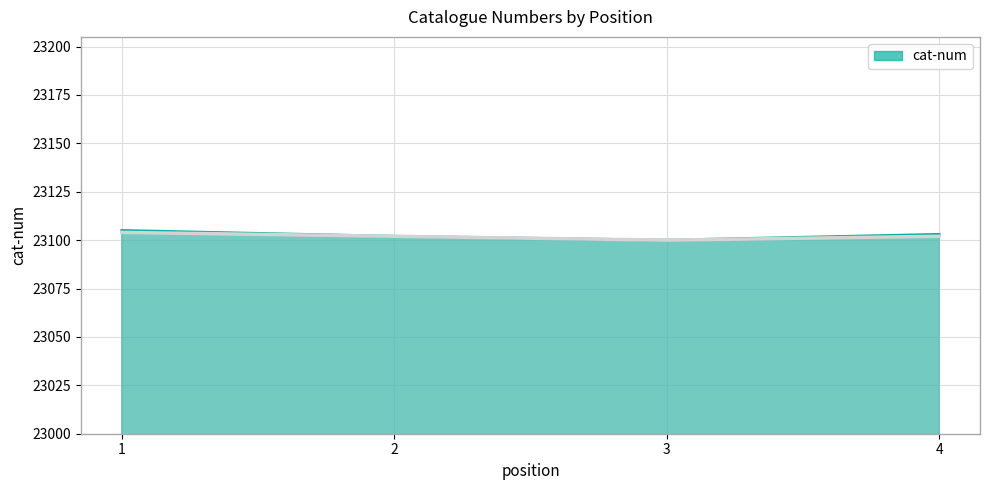

What is the difference between the maximum and minimum values?

5